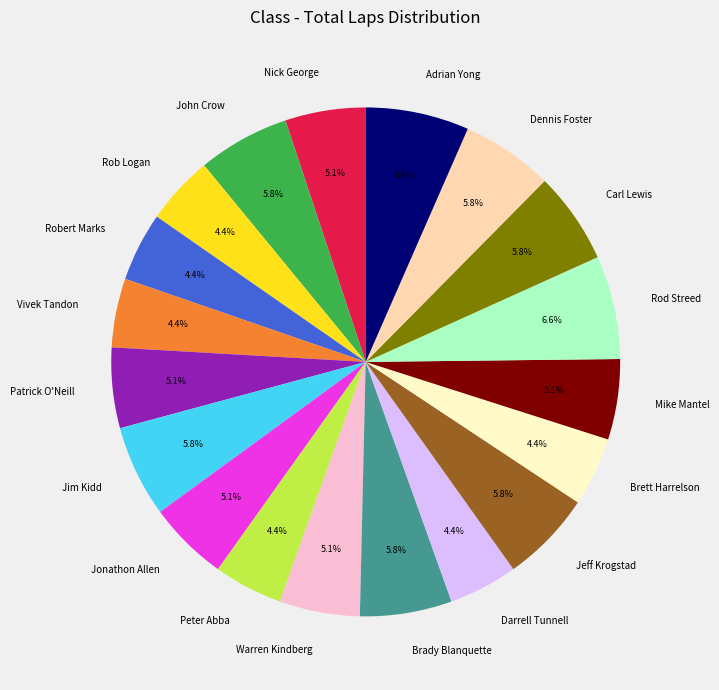

Count the number of slices in the pie.

19